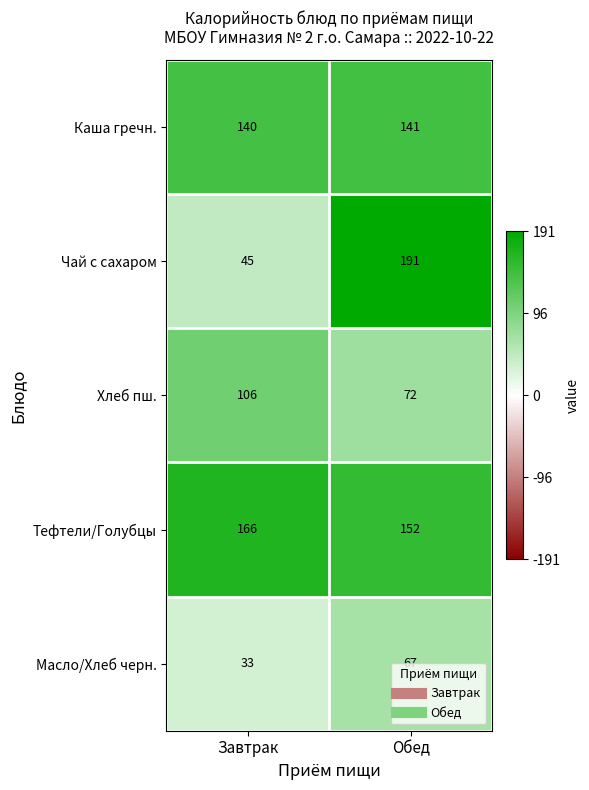

True or false: Каша гречн. has a value of 140 at Завтрак.

True